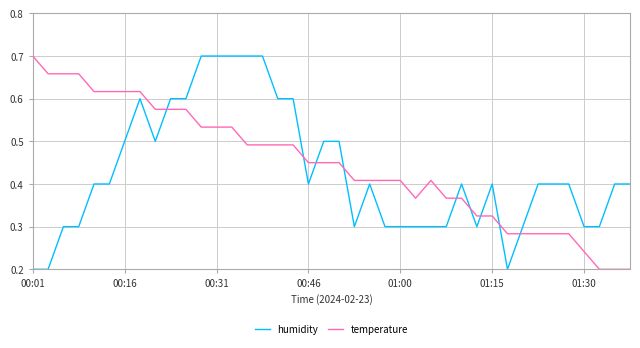

Is this an area chart (filled region under the line)?

No